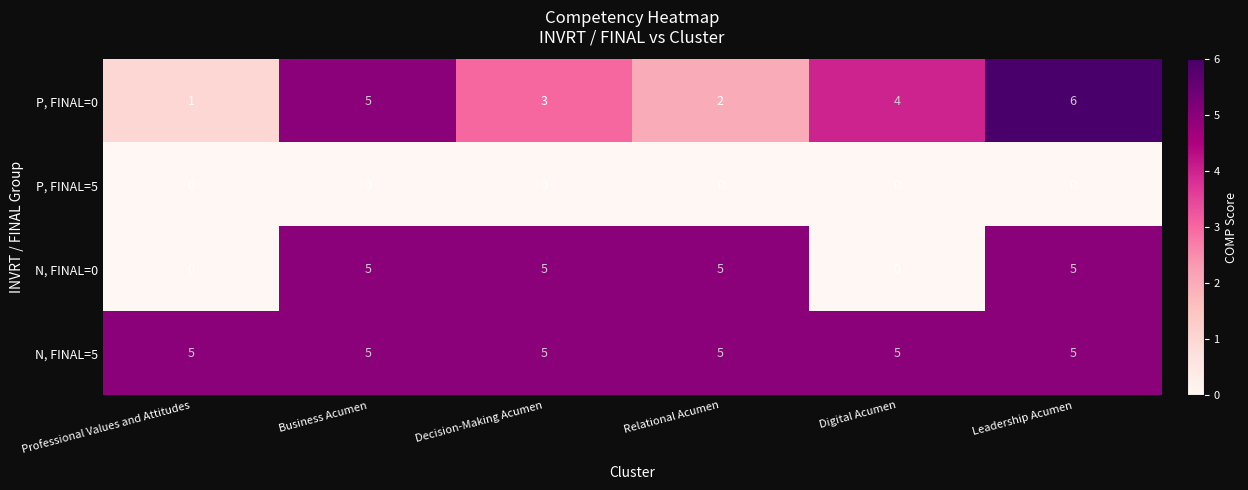

Where does the P, FINAL=0 series first go above 4?

Business Acumen